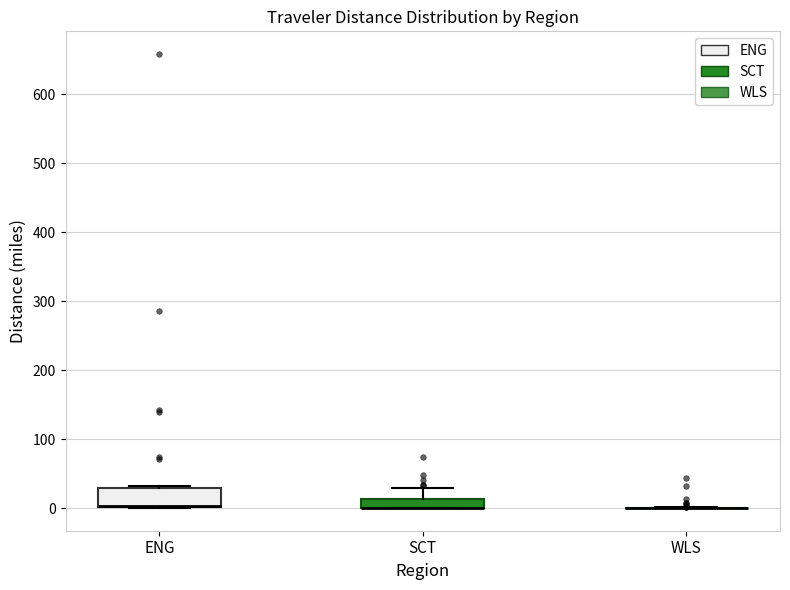

Which box is the tallest, from its lower edge to its upper edge?

ENG